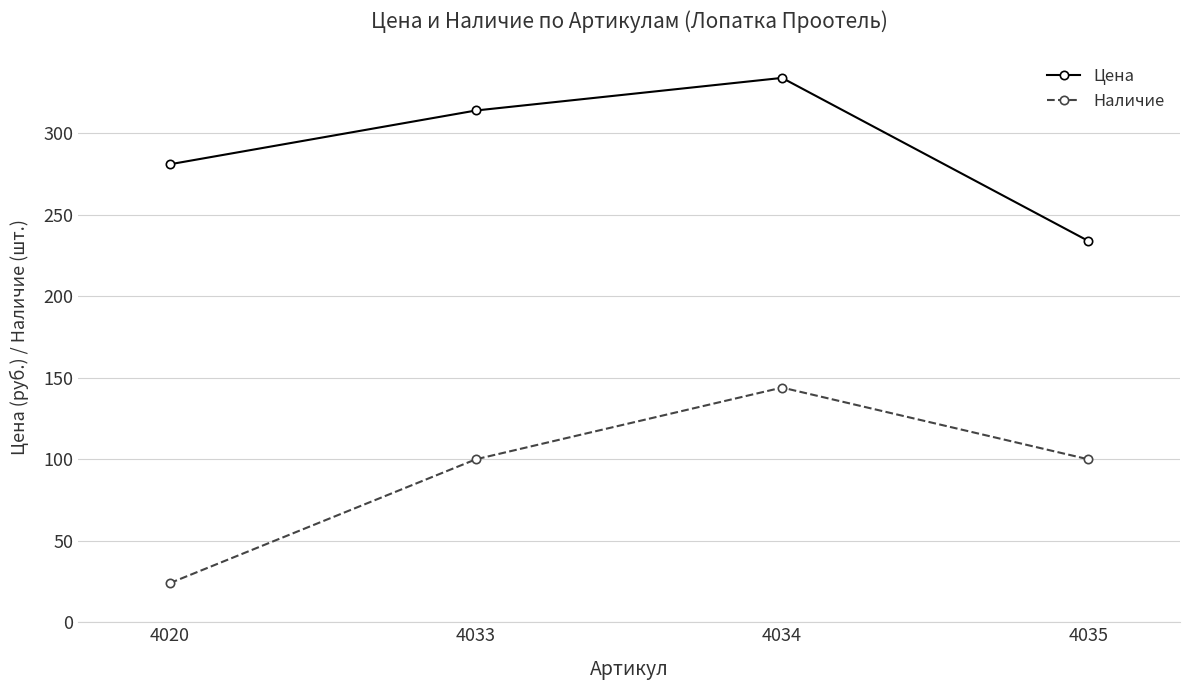

How many Наличие values are between 100 and 144?

3